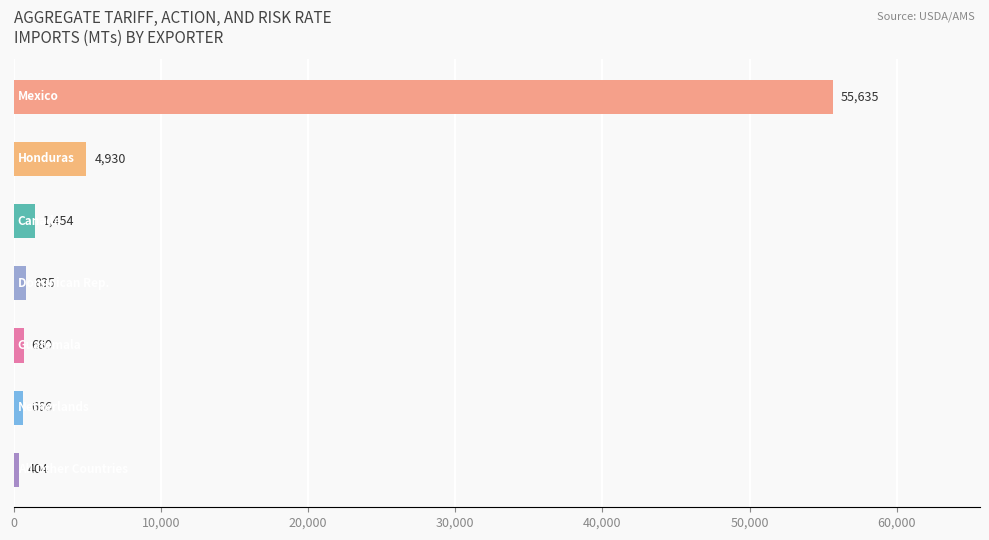

What is the greatest value displayed?

55635.1